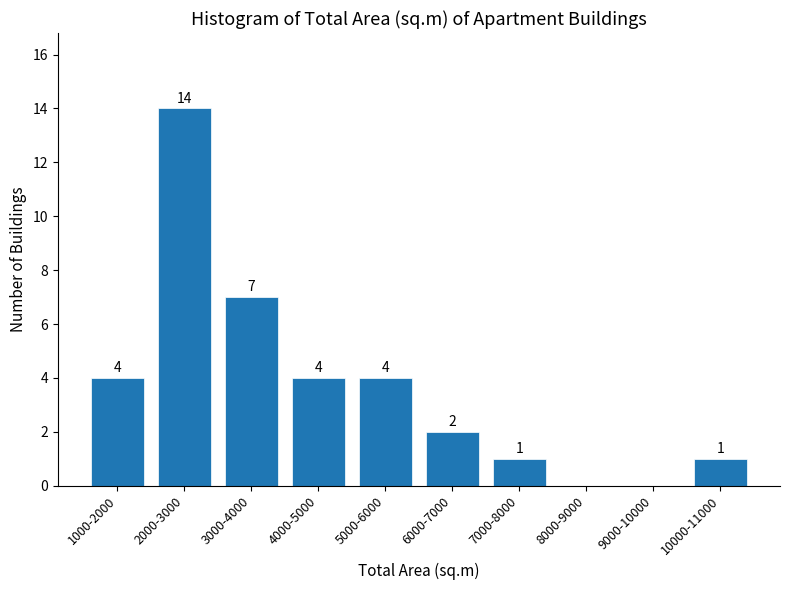

Reading left to right, extract all data points from this chart.

1000-2000=4	2000-3000=14	3000-4000=7	4000-5000=4	5000-6000=4	6000-7000=2	7000-8000=1	8000-9000=0	9000-10000=0	10000-11000=1